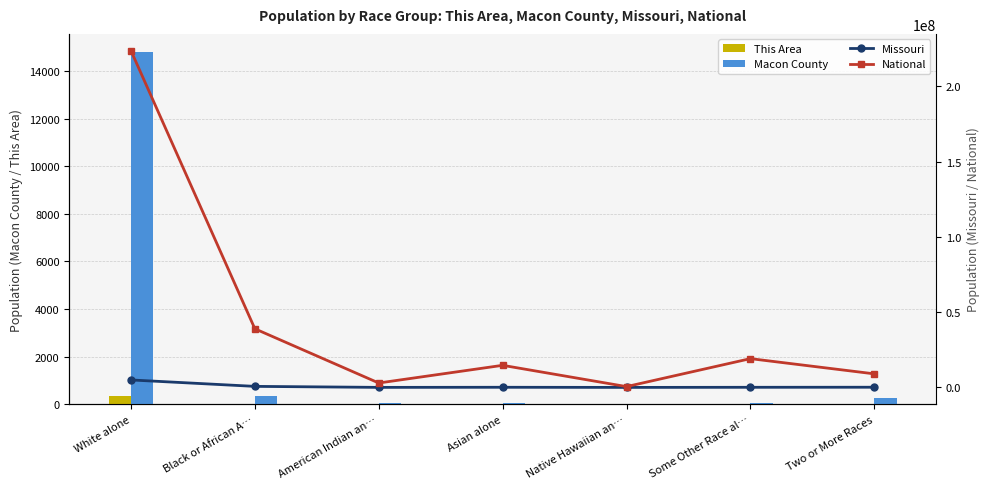

Where does the Missouri series first go above 98083?

White alone